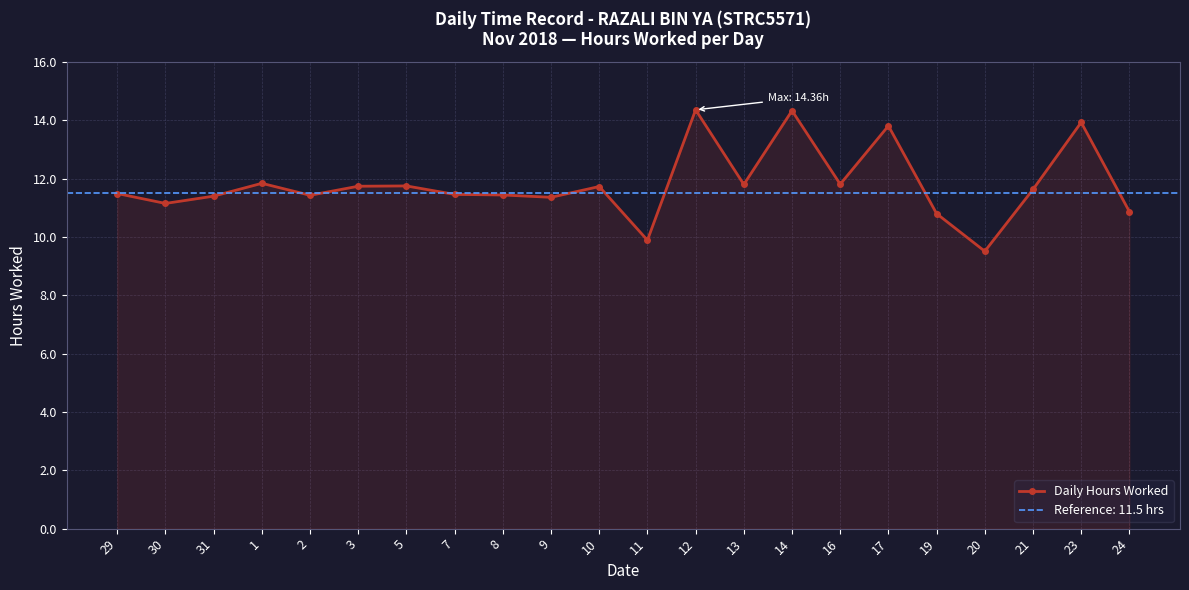

True or false: the data shows 13.7 at 20.

False